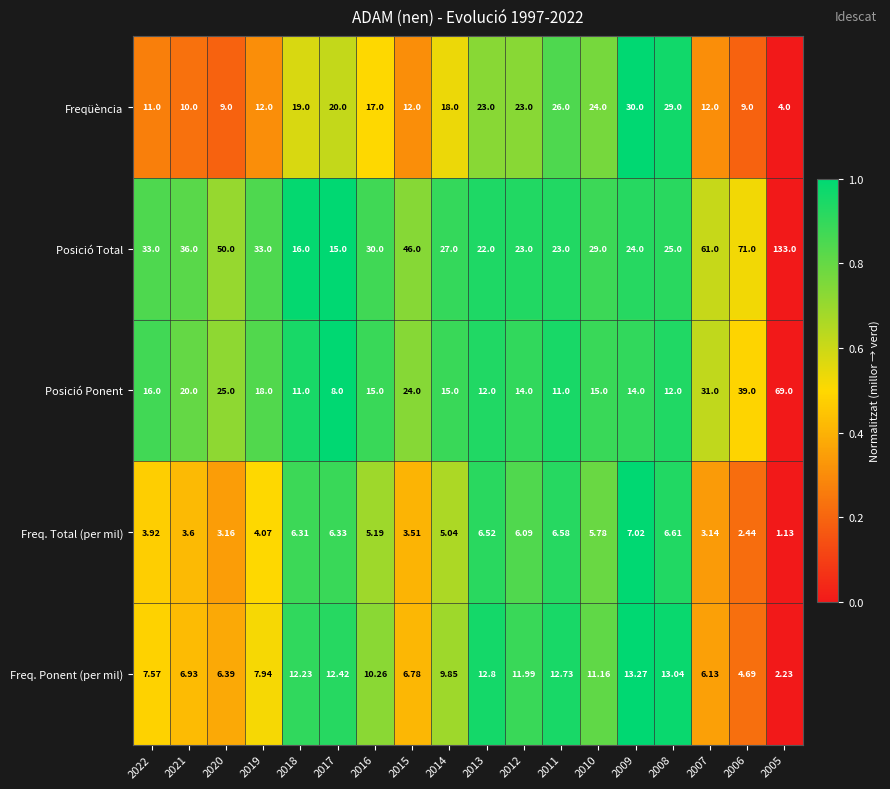

Which series has the largest total across all categories?

Posició Total